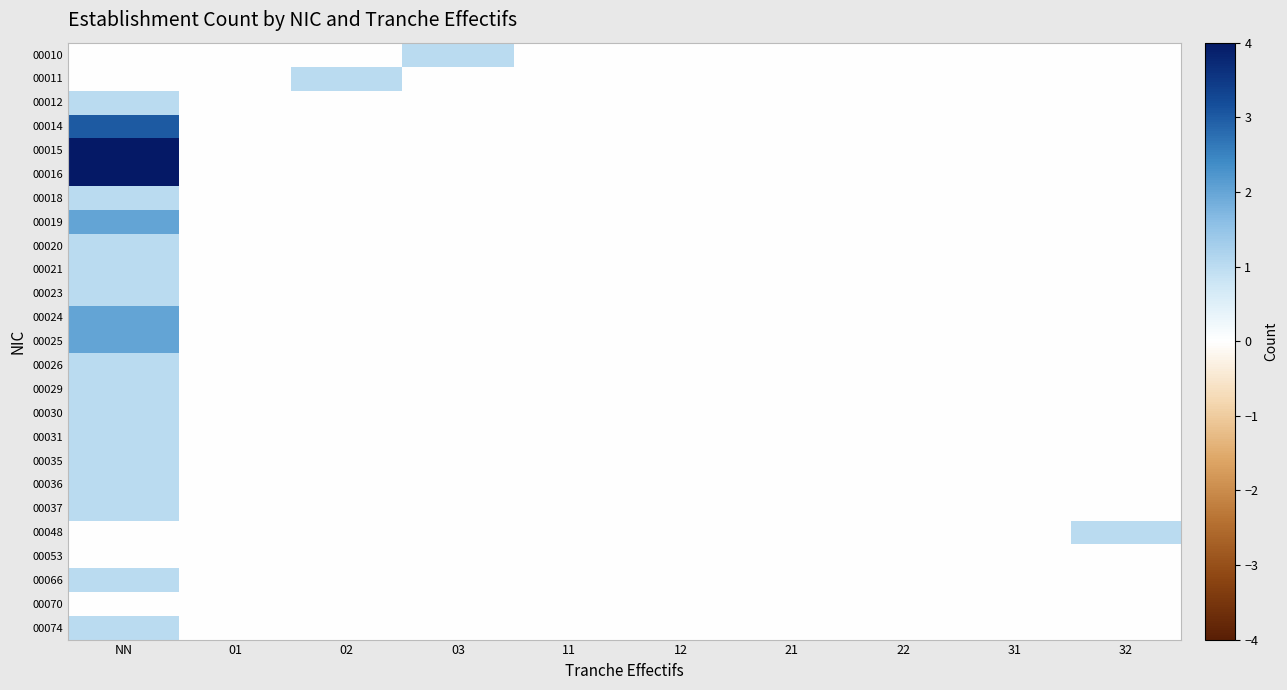

At which category is the sum across all series the highest?

NN